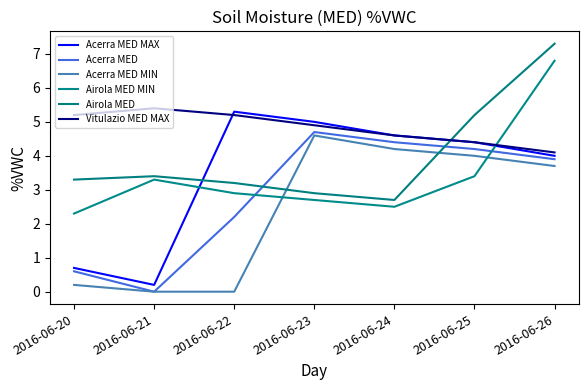

Which series changed the most between 2016-06-22 and 2016-06-24?

Acerra MED MIN